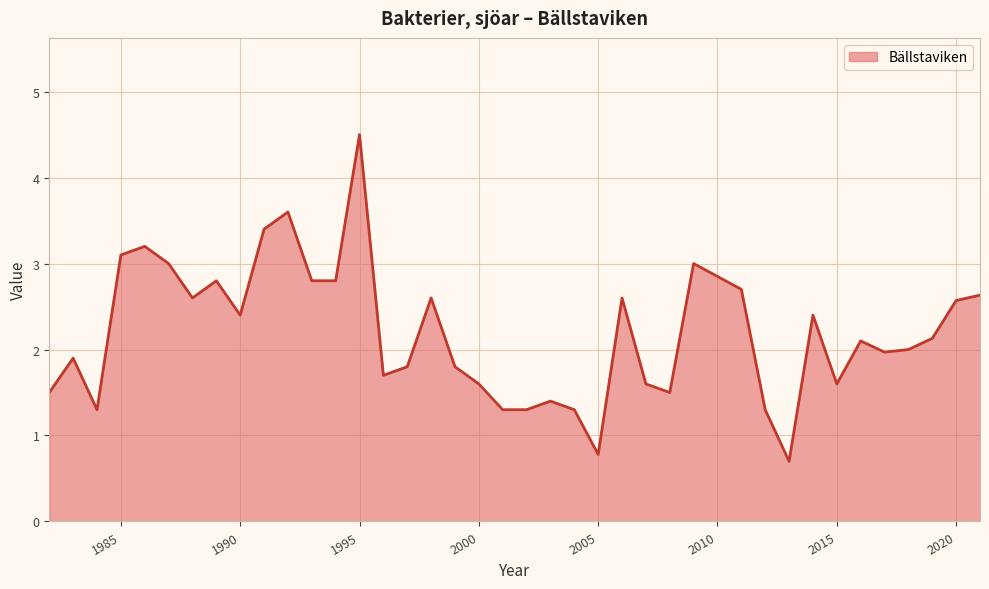

What is the difference between the maximum and minimum values?

3.8